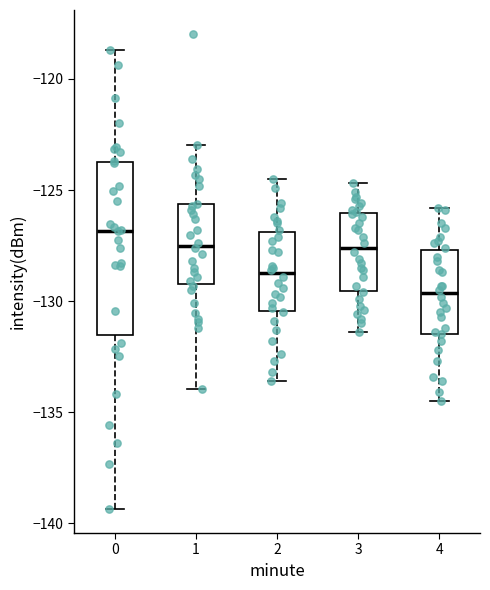

Reading left to right, read every box against the y-axis: the position of its median line, the range the box covers, and the ends of its whiskers. The values are not printed on the chart, so give them approximately, as read against the axis.

0: median -127.0, box -131.5 to -123.5, whiskers -139.5 to -118.5
1: median -127.5, box -129.0 to -125.5, whiskers -134.0 to -123.0
2: median -128.5, box -130.5 to -127.0, whiskers -133.5 to -124.5
3: median -127.5, box -129.5 to -126.0, whiskers -131.5 to -124.5
4: median -129.5, box -131.5 to -127.5, whiskers -134.5 to -126.0